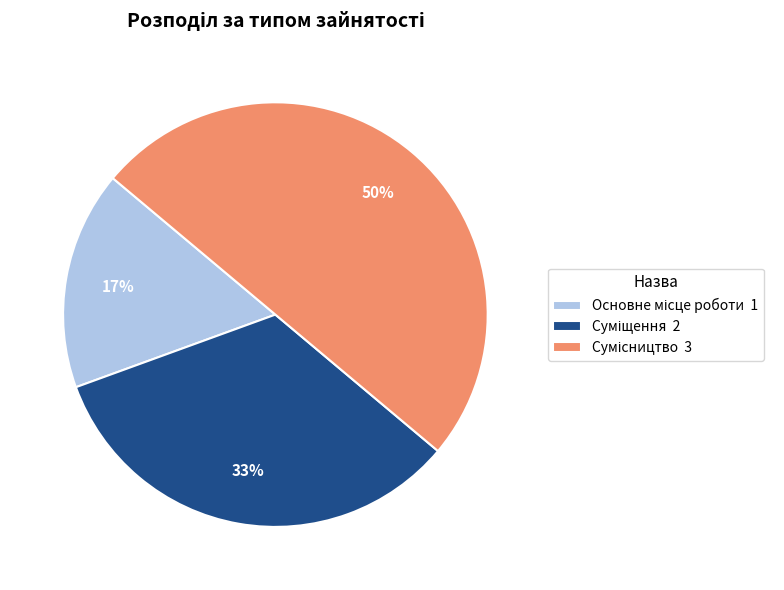

To the nearest percent, what is the difference between the largest and smallest slice percentages?

33%